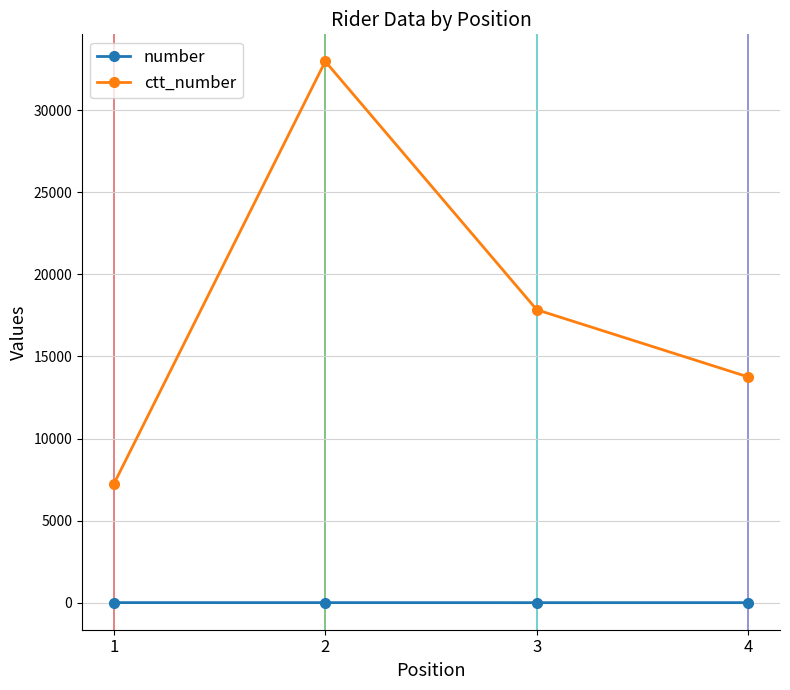

What is the average value of the ctt_number series?

17949